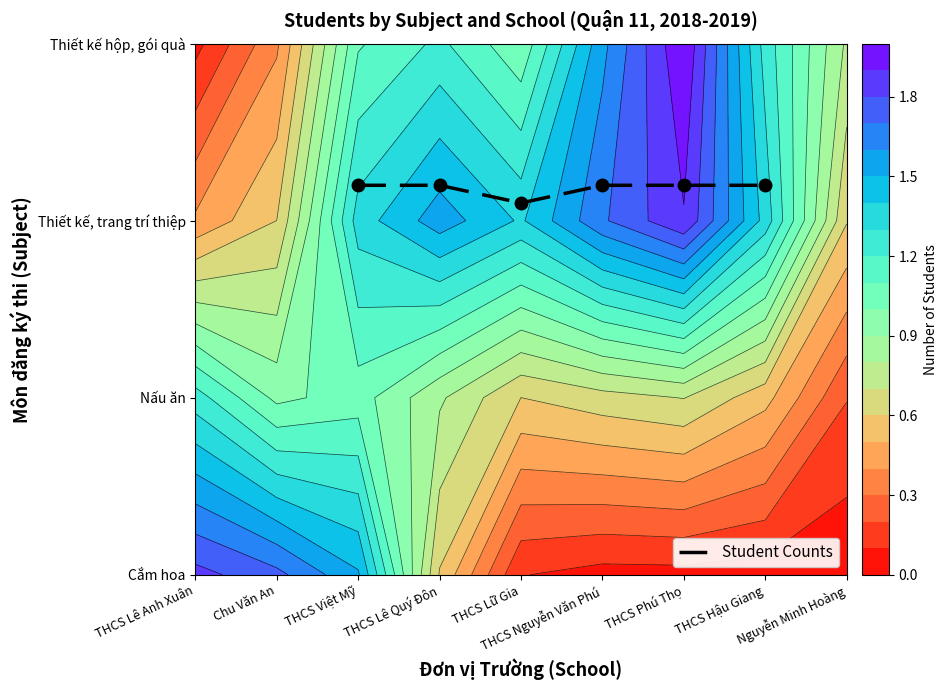

What is the difference between the second highest and minimum values?

0.1